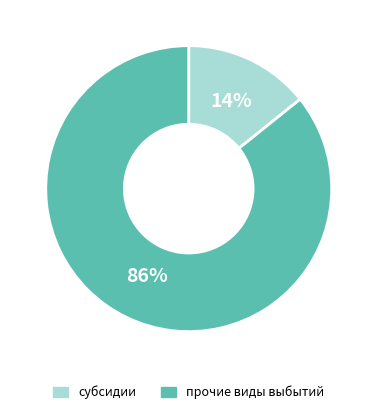

To the nearest percent, what percentage of the pie is прочие виды выбытий?

86%